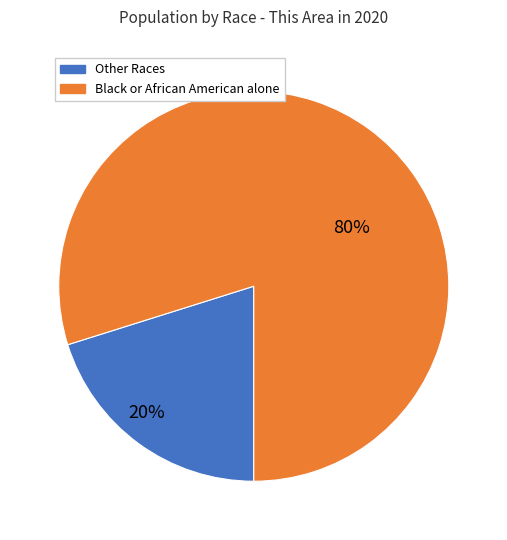

Is there any slice that represents more than half of the pie?

Yes